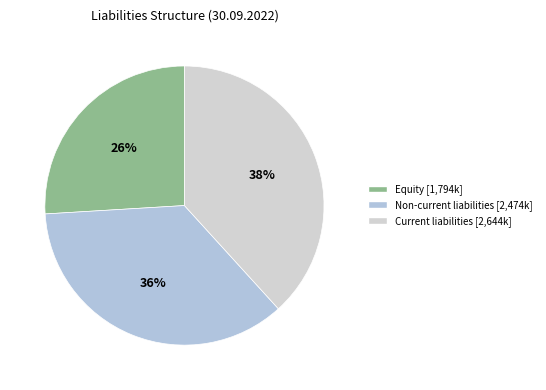

To the nearest percent, what is the combined percentage of Equity and Non-current liabilities?

62%